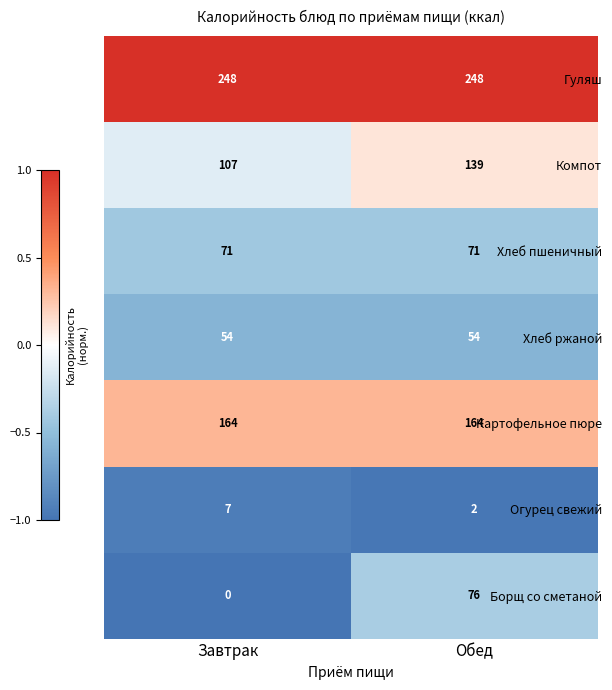

The Хлеб пшеничный series shows 121 at Завтрак. True or false?

False